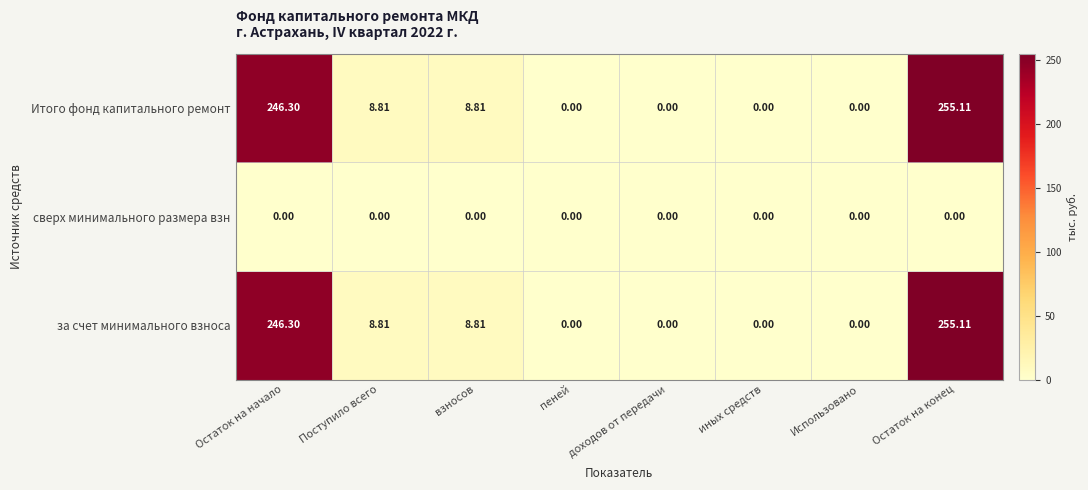

Count the number of categories in the chart.

8